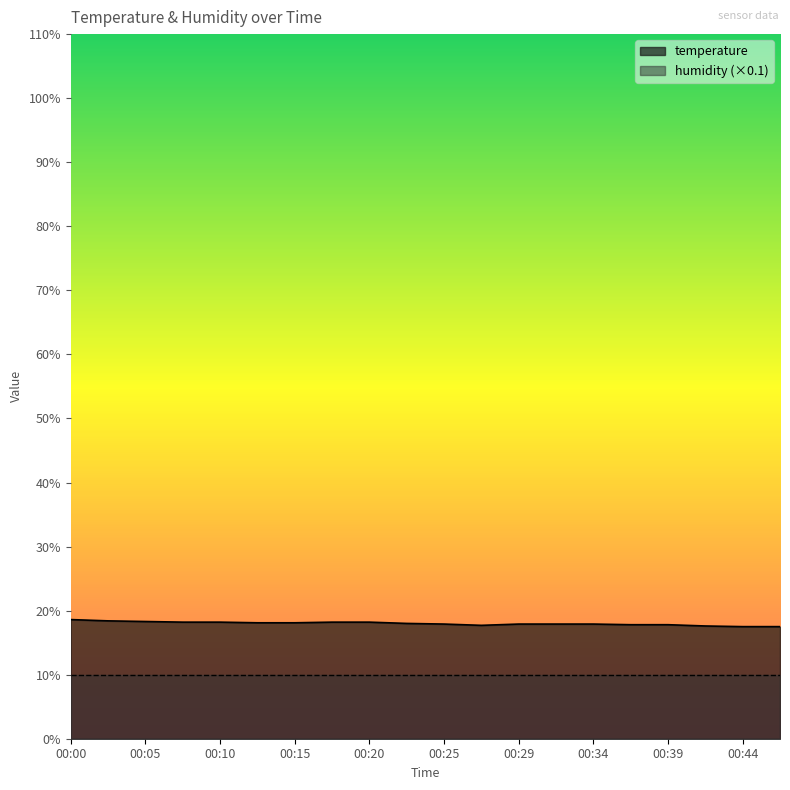

Reading left to right, transcribe all the data shown in this chart.

00:00=18.6	00:02=18.4	00:05=18.3	00:07=18.2	00:10=18.2	00:12=18.1	00:15=18.1	00:17=18.2	00:20=18.2	00:22=18.0	00:25=17.9	00:27=17.7	00:29=17.9	00:32=17.9	00:34=17.9	00:37=17.8	00:39=17.8	00:42=17.6	00:44=17.5	00:47=17.5